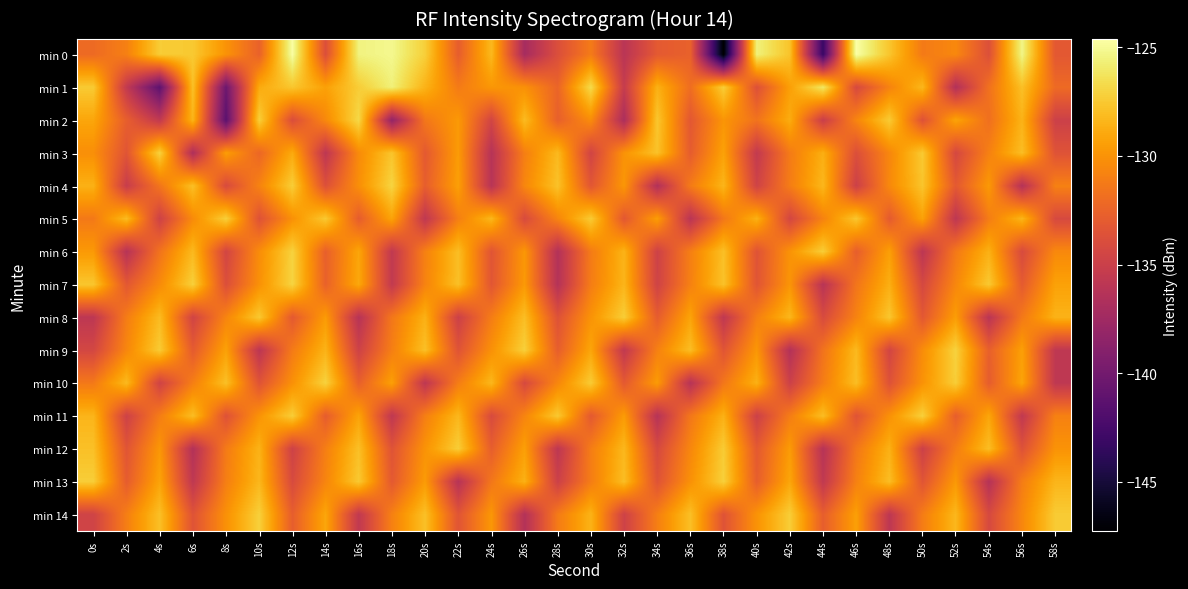

Reading right to left, what are all the values shown in this chart?

min 0: 58s=-133.2	56s=-125.3	54s=-133.7	52s=-130.5	50s=-131.2	48s=-127.7	46s=-124.6	44s=-143.1	42s=-127.8	40s=-125.6	38s=-147.3	36s=-132.6	34s=-133.1	32s=-136.0	30s=-131.2	28s=-133.8	26s=-137.1	24s=-128.2	22s=-132.9	20s=-127.2	18s=-125.2	16s=-125.5	14s=-133.8	12s=-124.7	10s=-132.6	8s=-130.0	6s=-127.5	4s=-127.4	2s=-130.9	0s=-132.1
min 1: 58s=-132.1	56s=-127.9	54s=-131.7	52s=-136.5	50s=-128.3	48s=-130.8	46s=-134.2	44s=-126.1	42s=-129.4	40s=-133.7	38s=-127.3	36s=-131.9	34s=-128.6	32s=-135.3	30s=-126.7	28s=-132.4	26s=-130.1	24s=-129.8	22s=-131.2	20s=-128.5	18s=-125.6	16s=-127.3	14s=-129.3	12s=-127.6	10s=-128.9	8s=-140.3	6s=-127.9	4s=-141.2	2s=-135.5	0s=-127.4
min 2: 58s=-134.9	56s=-128.5	54s=-131.8	52s=-129.2	50s=-133.6	48s=-127.4	46s=-130.7	44s=-135.1	42s=-128.8	40s=-131.6	38s=-129.9	36s=-133.2	34s=-127.6	32s=-136.8	30s=-130.3	28s=-132.7	26s=-128.1	24s=-134.5	22s=-129.7	20s=-131.4	18s=-138.2	16s=-126.8	14s=-130.5	12s=-133.9	10s=-127.2	8s=-141.3	6s=-128.4	4s=-135.6	2s=-132.8	0s=-129.1
min 3: 58s=-133.5	56s=-128.0	54s=-130.9	52s=-134.3	50s=-127.5	48s=-130.6	46s=-133.8	44s=-128.7	42s=-131.2	40s=-135.5	38s=-129.3	36s=-132.9	34s=-127.8	32s=-130.0	30s=-134.6	28s=-128.2	26s=-131.0	24s=-136.2	22s=-129.6	20s=-133.1	18s=-127.7	16s=-130.4	14s=-135.8	12s=-128.9	10s=-132.3	8s=-129.5	6s=-136.7	4s=-127.1	2s=-133.4	0s=-130.2
min 4: 58s=-130.9	56s=-136.3	54s=-129.7	52s=-133.1	50s=-127.7	48s=-130.5	46s=-134.9	44s=-128.3	42s=-131.1	40s=-134.7	38s=-128.4	36s=-131.2	34s=-136.5	32s=-129.8	30s=-133.3	28s=-127.8	26s=-130.6	24s=-136.1	22s=-129.4	20s=-132.8	18s=-127.0	16s=-130.2	14s=-133.7	12s=-127.3	10s=-130.8	8s=-134.1	6s=-127.9	4s=-131.5	2s=-135.2	0s=-128.6
min 5: 58s=-134.2	56s=-128.4	54s=-131.1	52s=-135.8	50s=-129.3	48s=-133.0	46s=-127.6	44s=-130.8	42s=-134.4	40s=-128.6	38s=-131.4	36s=-136.0	34s=-129.5	32s=-133.2	30s=-127.4	28s=-130.7	26s=-134.1	24s=-128.3	22s=-131.0	20s=-135.7	18s=-129.2	16s=-132.9	14s=-127.5	12s=-130.1	10s=-133.6	8s=-127.2	6s=-130.4	4s=-134.8	2s=-128.1	0s=-131.3
min 6: 58s=-130.5	56s=-134.1	54s=-128.6	52s=-131.3	50s=-135.9	48s=-129.4	46s=-132.8	44s=-127.3	42s=-130.0	40s=-133.5	38s=-127.9	36s=-131.0	34s=-134.8	32s=-128.5	30s=-131.2	28s=-136.4	26s=-129.8	24s=-133.4	22s=-128.0	20s=-130.9	18s=-135.6	16s=-129.1	14s=-132.7	12s=-127.1	10s=-130.3	8s=-134.5	6s=-128.2	4s=-131.6	2s=-136.2	0s=-129.7
min 7: 58s=-129.3	56s=-133.0	54s=-127.5	52s=-130.6	50s=-134.3	48s=-128.7	46s=-131.5	44s=-136.1	42s=-129.9	40s=-133.4	38s=-127.8	36s=-130.9	34s=-134.7	32s=-128.4	30s=-131.1	28s=-136.3	26s=-129.7	24s=-133.3	22s=-127.9	20s=-130.8	18s=-135.5	16s=-129.0	14s=-132.6	12s=-127.0	10s=-130.1	8s=-133.8	6s=-127.2	4s=-130.4	2s=-133.2	0s=-127.6
min 8: 58s=-128.5	56s=-131.3	54s=-136.0	52s=-129.5	50s=-133.2	48s=-127.6	46s=-130.8	44s=-134.1	42s=-128.3	40s=-131.0	38s=-135.7	36s=-129.2	34s=-132.9	32s=-127.3	30s=-130.0	28s=-133.6	26s=-128.0	24s=-131.1	22s=-134.9	20s=-128.6	18s=-131.4	16s=-136.2	14s=-129.6	12s=-133.1	10s=-127.5	8s=-130.7	6s=-134.6	4s=-128.1	2s=-131.1	0s=-135.8
min 9: 58s=-135.7	56s=-129.4	54s=-132.7	52s=-127.1	50s=-130.3	48s=-134.5	46s=-128.2	44s=-131.6	42s=-136.4	40s=-129.8	38s=-133.4	36s=-128.0	34s=-130.9	32s=-135.6	30s=-129.1	28s=-132.8	26s=-127.2	24s=-130.1	22s=-133.5	20s=-127.9	18s=-131.0	16s=-134.8	14s=-128.5	12s=-131.2	10s=-135.9	8s=-129.3	6s=-133.0	4s=-127.4	2s=-130.6	0s=-134.4
min 10: 58s=-135.7	56s=-129.2	54s=-132.9	52s=-127.3	50s=-130.0	48s=-133.6	46s=-128.0	44s=-131.1	42s=-134.9	40s=-128.6	38s=-131.4	36s=-136.2	34s=-129.6	32s=-133.1	30s=-127.4	28s=-130.6	26s=-134.2	24s=-128.3	22s=-131.1	20s=-135.8	18s=-129.4	16s=-132.7	14s=-127.1	12s=-130.1	10s=-133.5	8s=-127.9	6s=-131.0	4s=-134.7	2s=-128.2	0s=-131.3
min 11: 58s=-130.9	56s=-135.6	54s=-129.1	52s=-132.8	50s=-127.2	48s=-130.1	46s=-133.5	44s=-128.0	42s=-131.1	40s=-134.9	38s=-128.6	36s=-131.4	34s=-136.2	32s=-129.6	30s=-133.1	28s=-127.5	26s=-130.7	24s=-134.1	22s=-128.3	20s=-131.0	18s=-135.7	16s=-129.2	14s=-132.9	12s=-127.3	10s=-130.0	8s=-133.6	6s=-128.0	4s=-131.1	2s=-134.8	0s=-128.4
min 12: 58s=-130.0	56s=-133.6	54s=-128.0	52s=-131.1	50s=-134.9	48s=-128.6	46s=-131.4	44s=-136.2	42s=-129.6	40s=-133.1	38s=-127.4	36s=-130.6	34s=-134.2	32s=-128.3	30s=-131.1	28s=-135.8	26s=-129.4	24s=-132.8	22s=-127.3	20s=-130.0	18s=-133.5	16s=-127.9	14s=-131.0	12s=-134.8	10s=-128.5	8s=-131.2	6s=-136.4	4s=-129.8	2s=-133.4	0s=-127.9
min 13: 58s=-128.4	56s=-131.1	54s=-136.3	52s=-129.7	50s=-133.4	48s=-128.0	46s=-130.9	44s=-135.6	42s=-129.1	40s=-132.8	38s=-127.2	36s=-130.1	34s=-133.5	32s=-128.0	30s=-131.1	28s=-134.9	26s=-128.6	24s=-131.4	22s=-136.2	20s=-129.6	18s=-133.1	16s=-127.5	14s=-130.7	12s=-134.1	10s=-128.3	8s=-131.0	6s=-135.7	4s=-129.2	2s=-132.9	0s=-127.3
min 14: 58s=-127.4	56s=-130.6	54s=-134.2	52s=-128.3	50s=-131.1	48s=-135.8	46s=-129.4	44s=-132.8	42s=-127.3	40s=-130.0	38s=-133.5	36s=-127.9	34s=-131.0	32s=-134.8	30s=-128.5	28s=-131.2	26s=-136.4	24s=-129.8	22s=-133.4	20s=-127.9	18s=-130.9	16s=-135.6	14s=-129.1	12s=-132.8	10s=-127.2	8s=-130.1	6s=-133.5	4s=-127.9	2s=-131.0	0s=-134.7